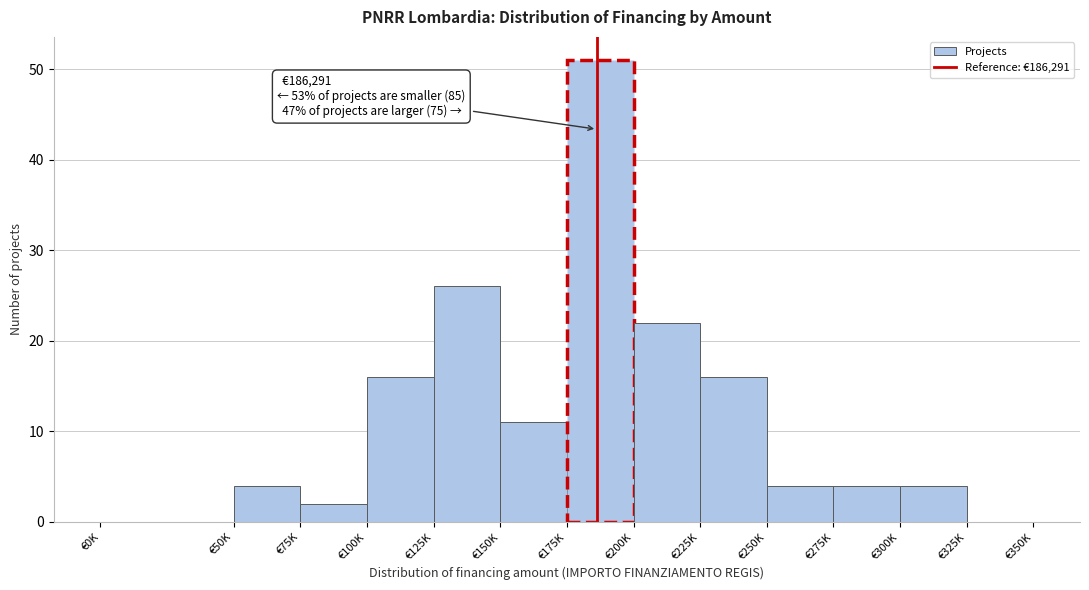

Reading right to left, what are all the values shown in this chart?

€325K=0	€300K=4	€275K=4	€250K=4	€225K=16	€200K=22	€175K=51	€150K=11	€125K=26	€100K=16	€75K=2	€50K=4	€0K=0